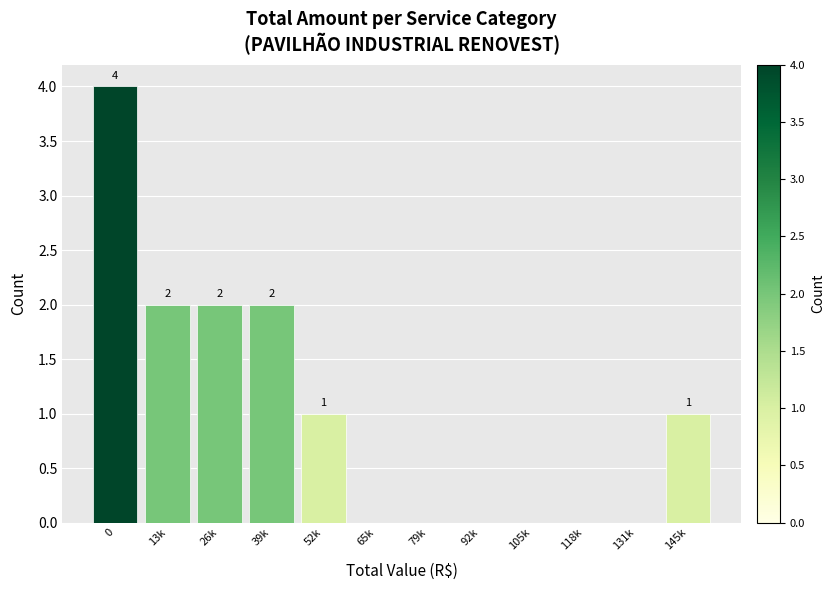

Reading left to right, transcribe all the data shown in this chart.

0=4	13k=2	26k=2	39k=2	52k=1	65k=0	79k=0	92k=0	105k=0	118k=0	131k=0	145k=1